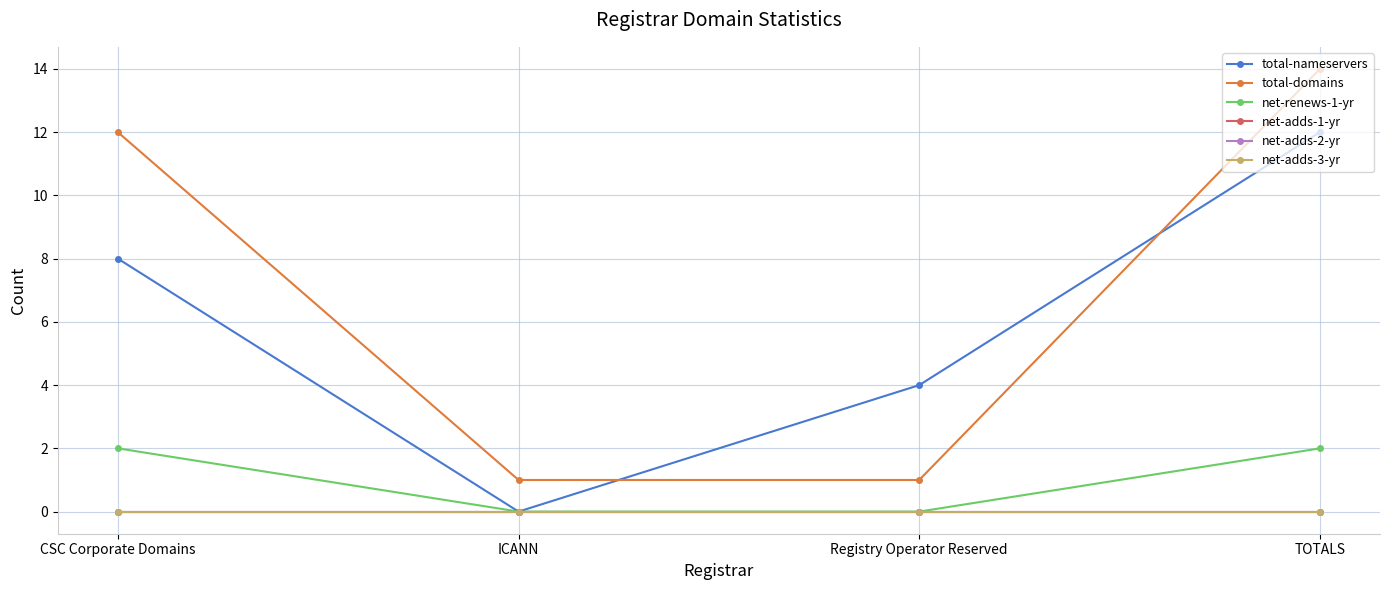

Does the chart have visible grid lines?

Yes